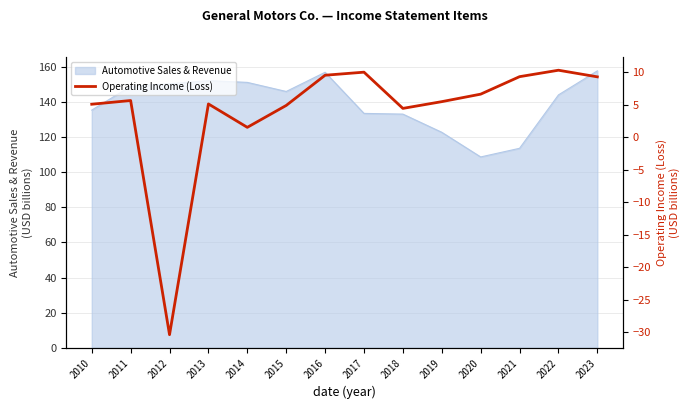

What is the lowest value of the Automotive Sales & Revenue series?

108.7